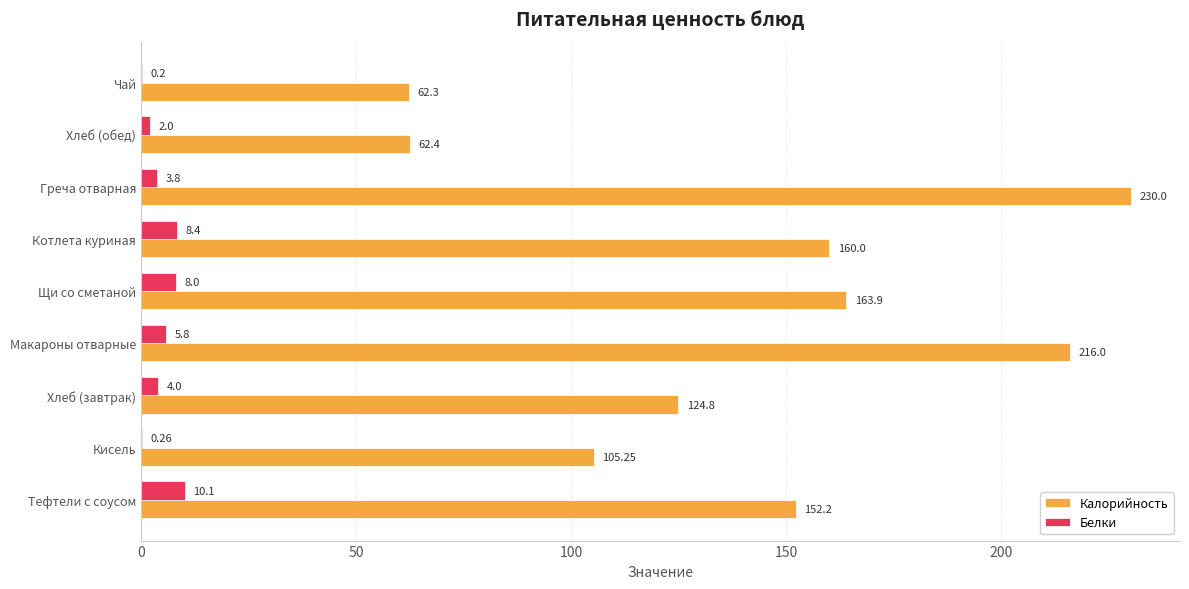

What is the maximum value shown in the chart?

230.0